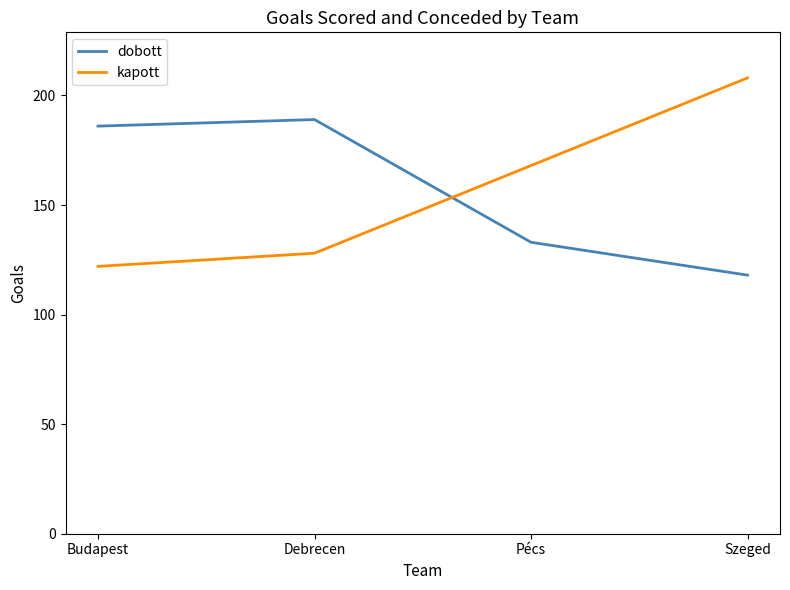

Does the chart display data point markers on the line(s)?

No